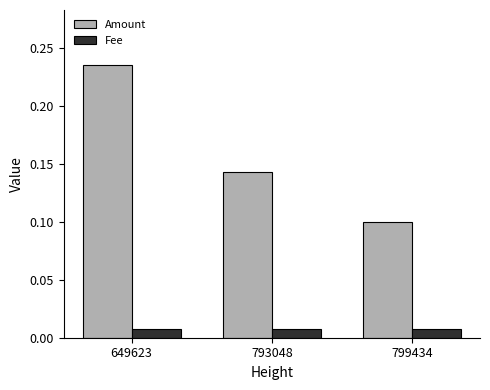

List the series in order of their overall mean, lowest first.

Fee, Amount